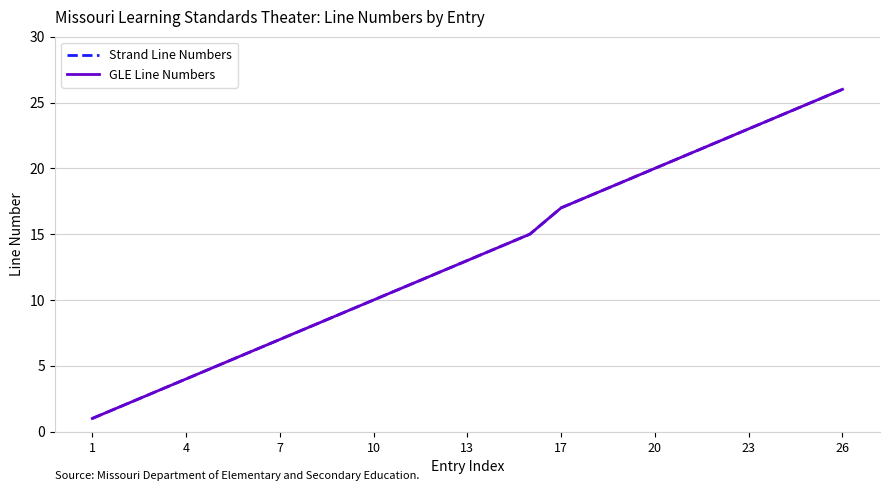

True or false: GLE Line Numbers has more than 1 interior local peaks.

False